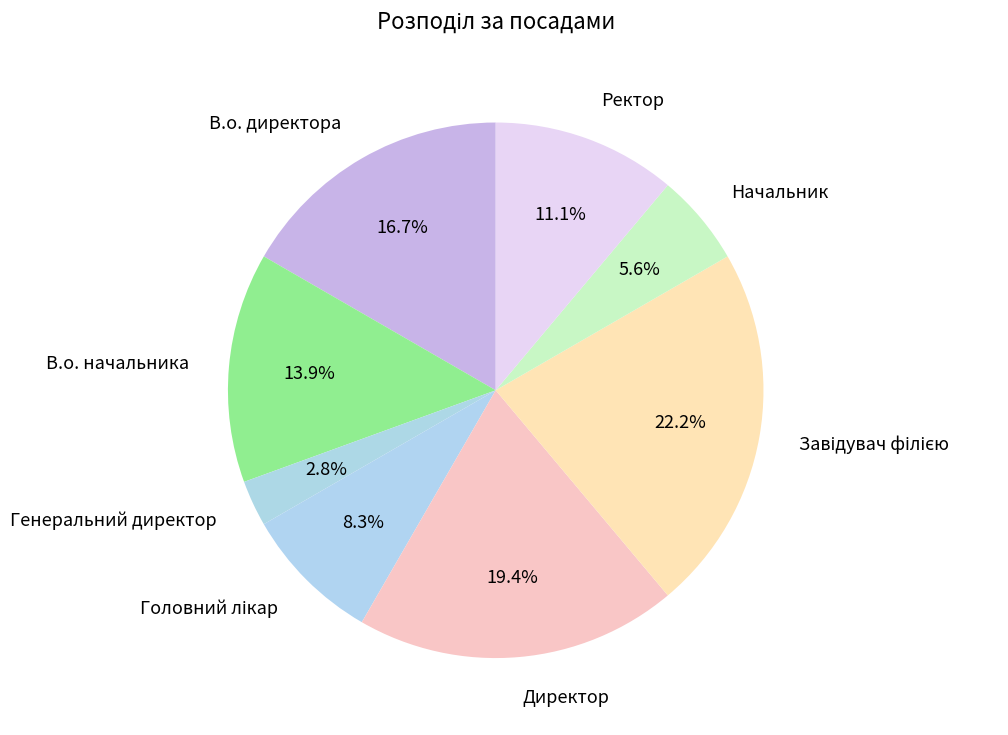

What portion of the pie excludes Начальник?

94.4%